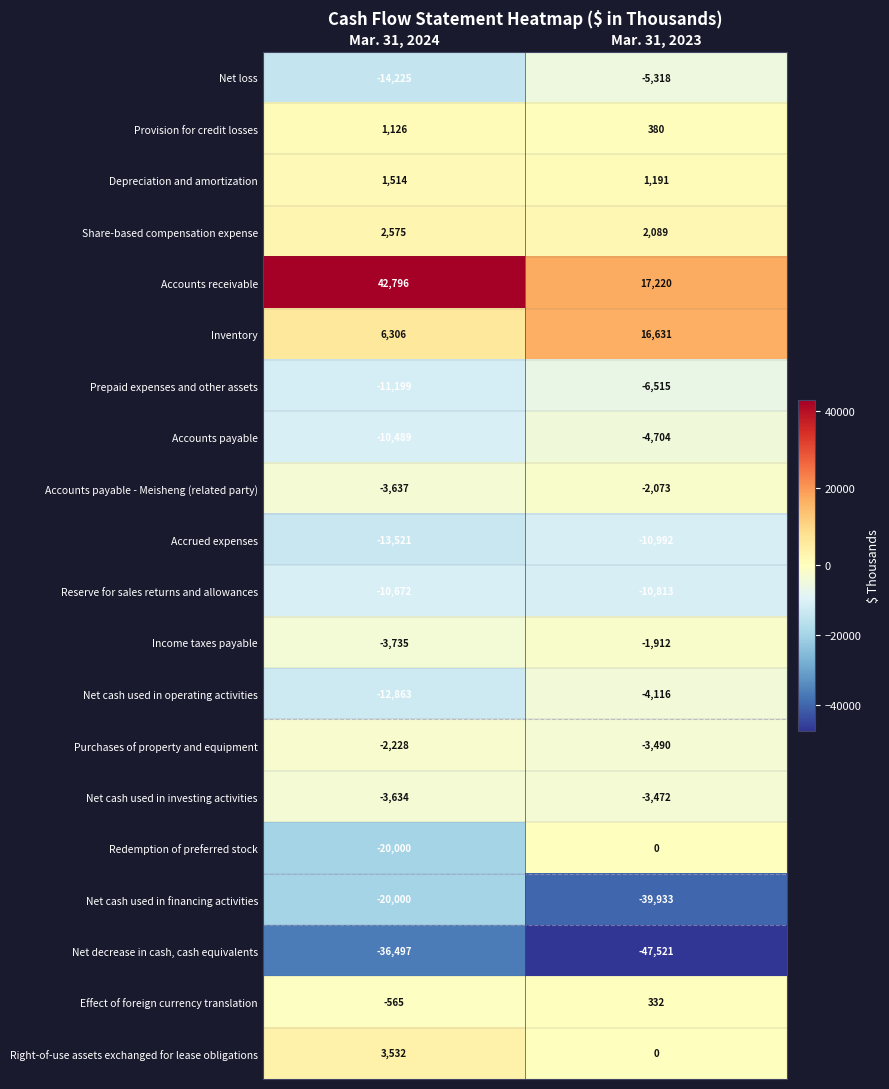

Which series changed the most between Mar. 31, 2024 and Mar. 31, 2023?

Accounts receivable